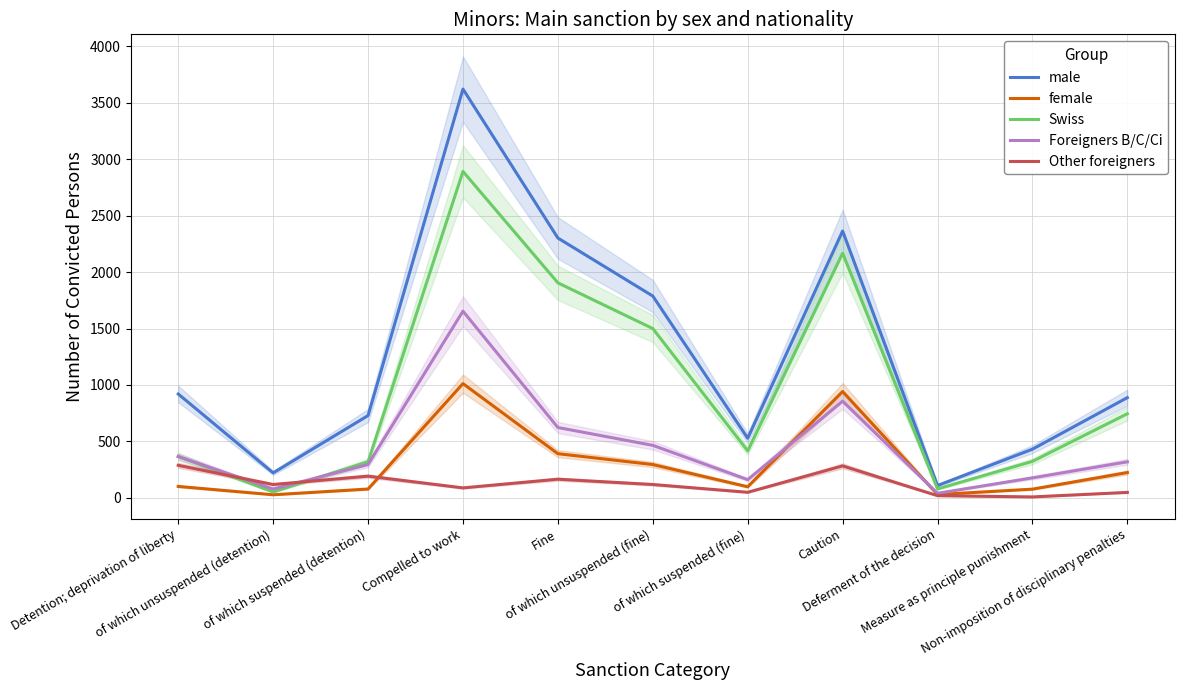

True or false: male has more than 2 interior local peaks.

False